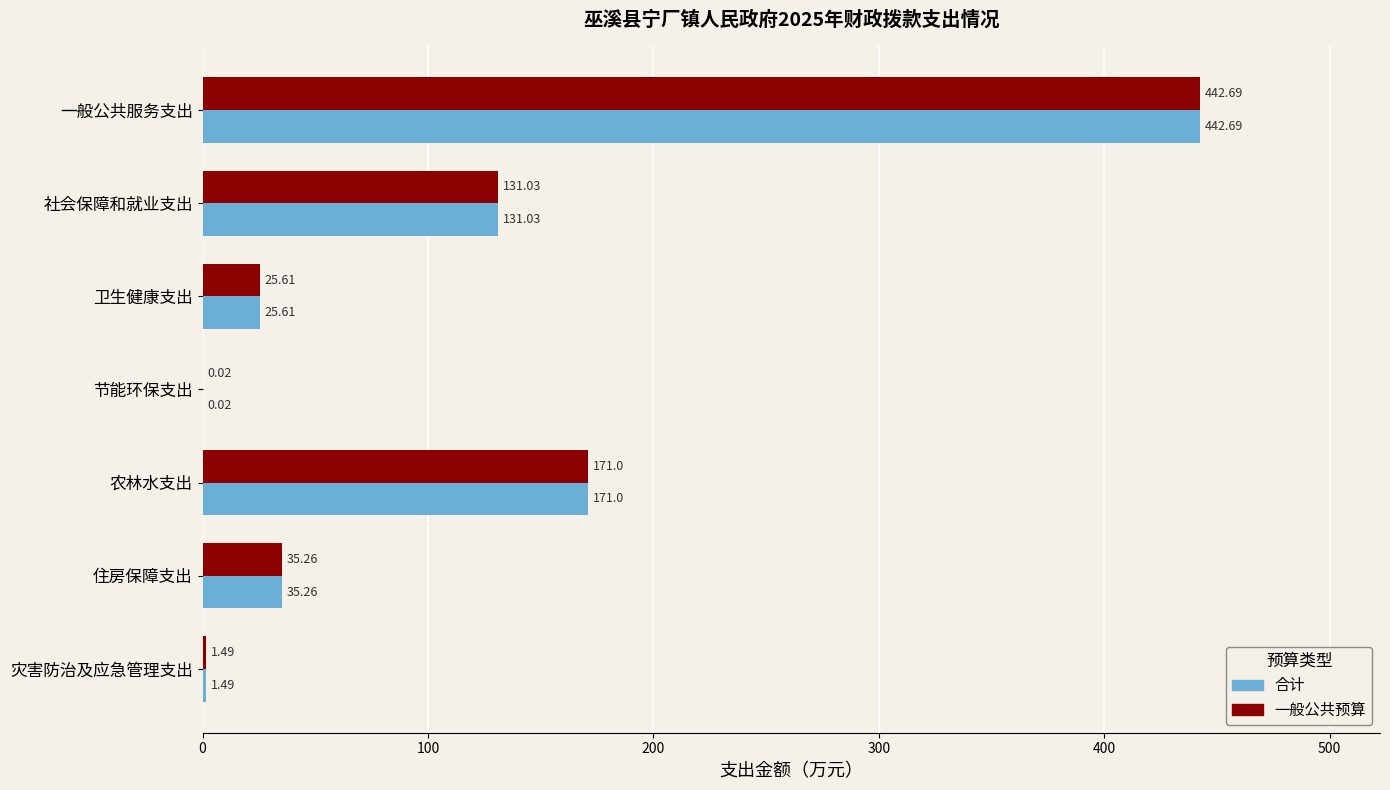

Which category has the highest value in the 合计 series?

一般公共服务支出